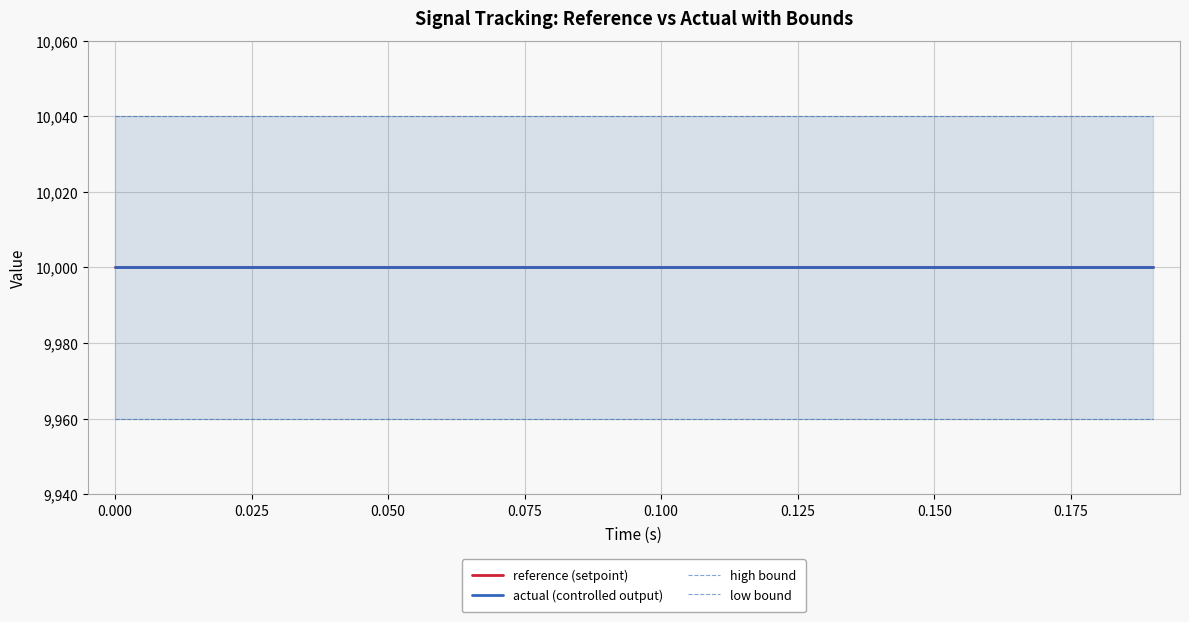

Is the value of actual (controlled output) at 0.175 greater than the value of high bound at 11?

No